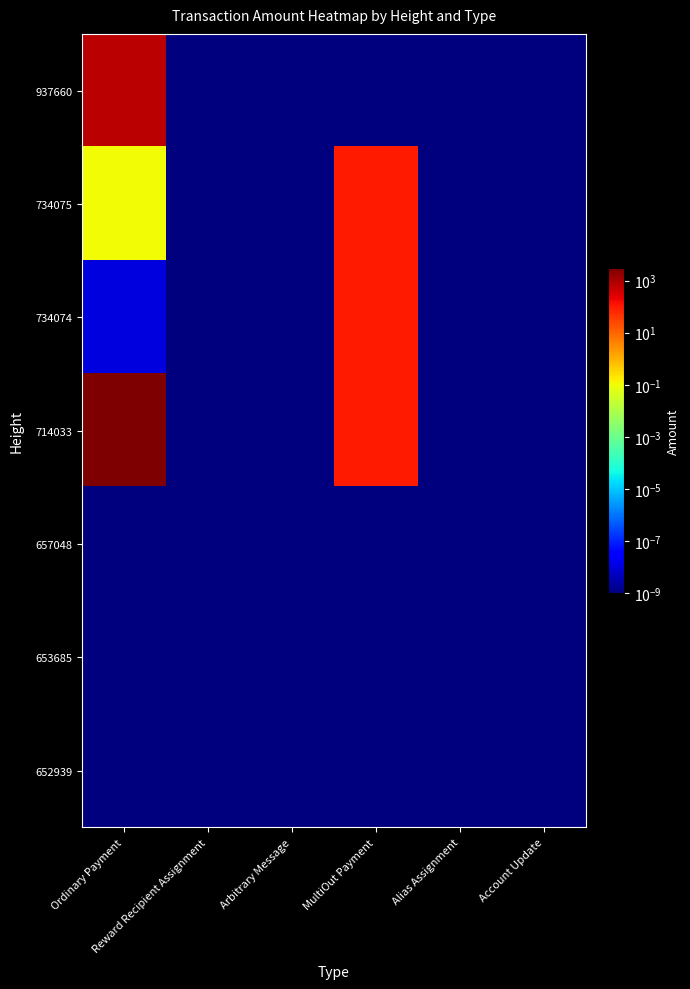

List the series in order of their peak value, highest first.

714033, 937660, 734075, 734074, 657048, 653685, 652939